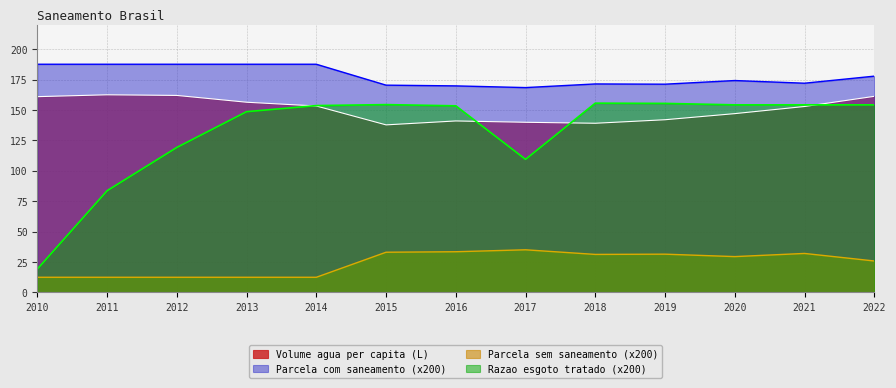

At which label is Parcela com saneamento closest to 178?

2022